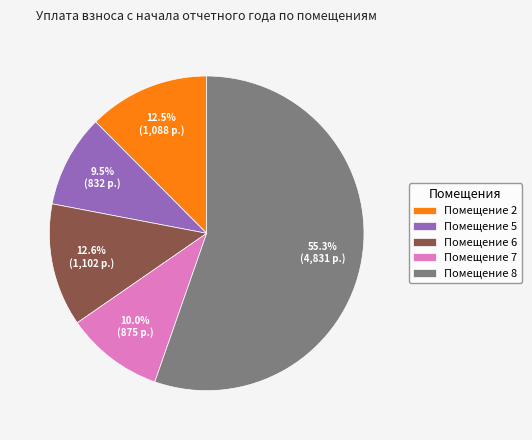

Combined, do Помещение 7 and Помещение 5 account for over 50%?

No